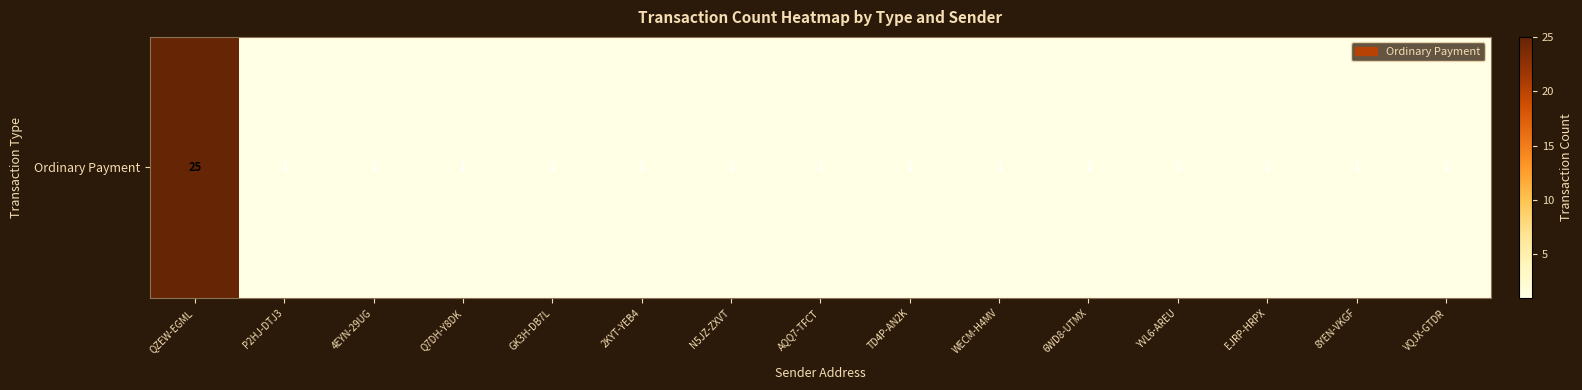

Reading left to right, list all the values displayed in this chart.

QZEW-EGML=25	P2HJ-DTJ3=1	4EYN-29UG=1	Q7DH-Y8DK=1	GK3H-DB7L=1	2KYT-YEB4=1	N5JZ-ZXVT=1	AQQ7-TFCT=1	TD4P-AN2K=1	WECM-H4MV=1	6WD8-UTMX=1	YVL6-AREU=1	EJRP-HRPX=1	8YEN-VKGF=1	VQJX-GTDR=1